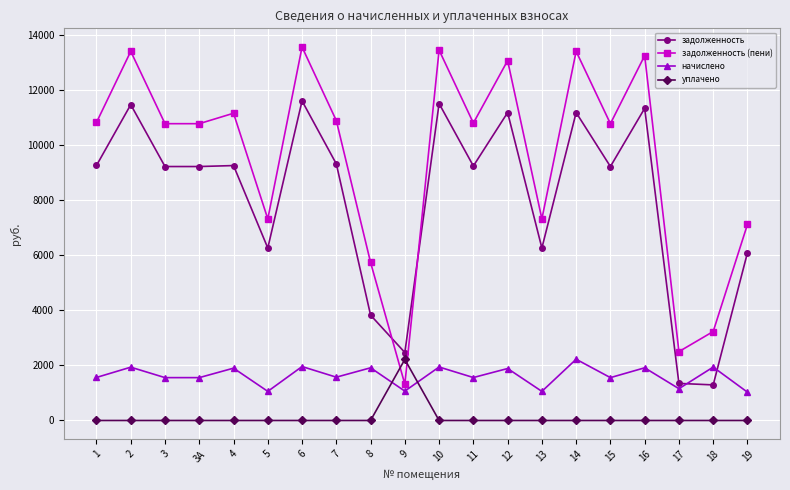

True or false: задолженность has more than 1 interior local peaks.

True